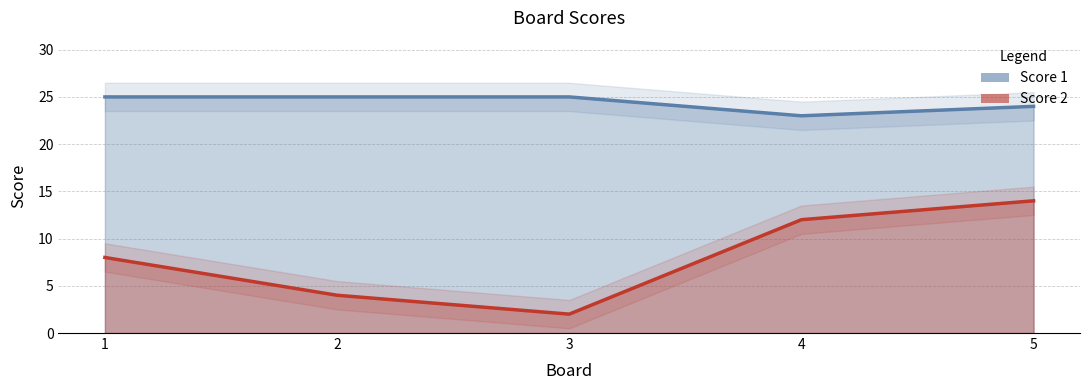

What is the value of the Score 1 point at the 2nd from the left?

25